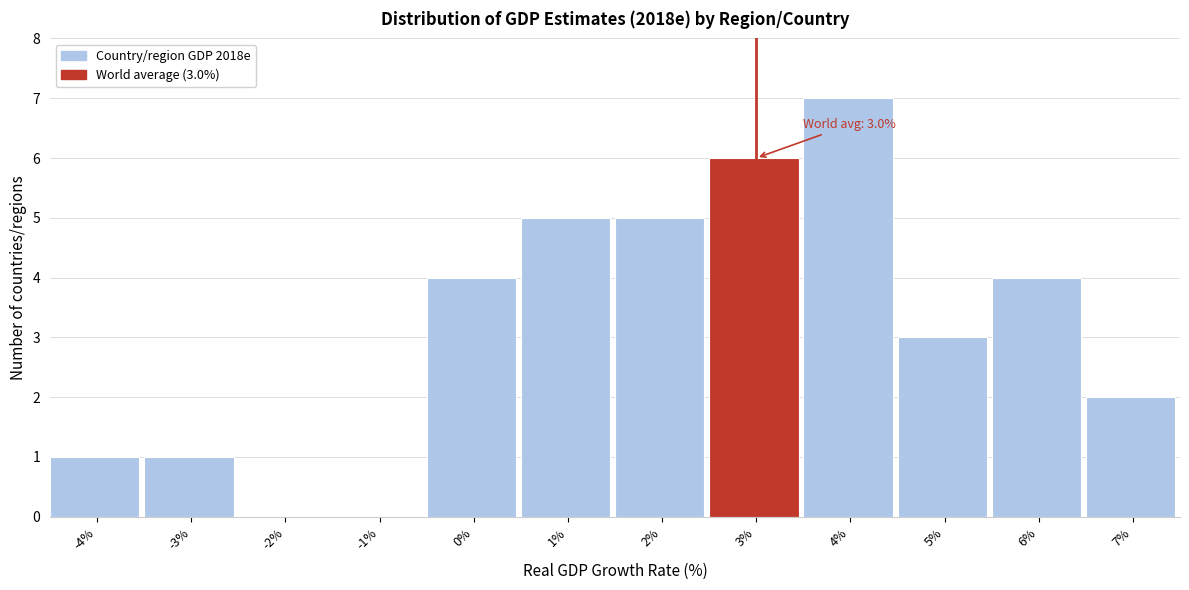

Reading right to left, extract all data points from this chart.

7%=2	6%=4	5%=3	4%=7	3%=6	2%=5	1%=5	0%=4	-1%=0	-2%=0	-3%=1	-4%=1